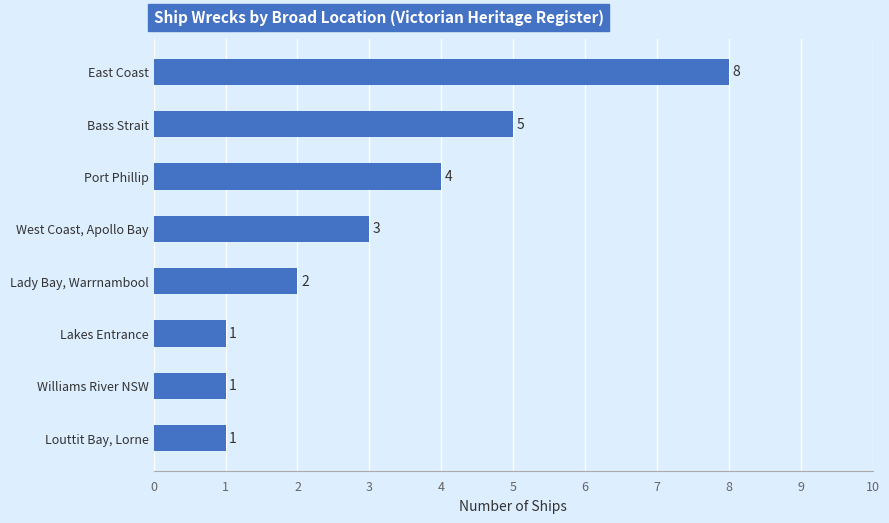

How many distinct data groups are displayed?

1